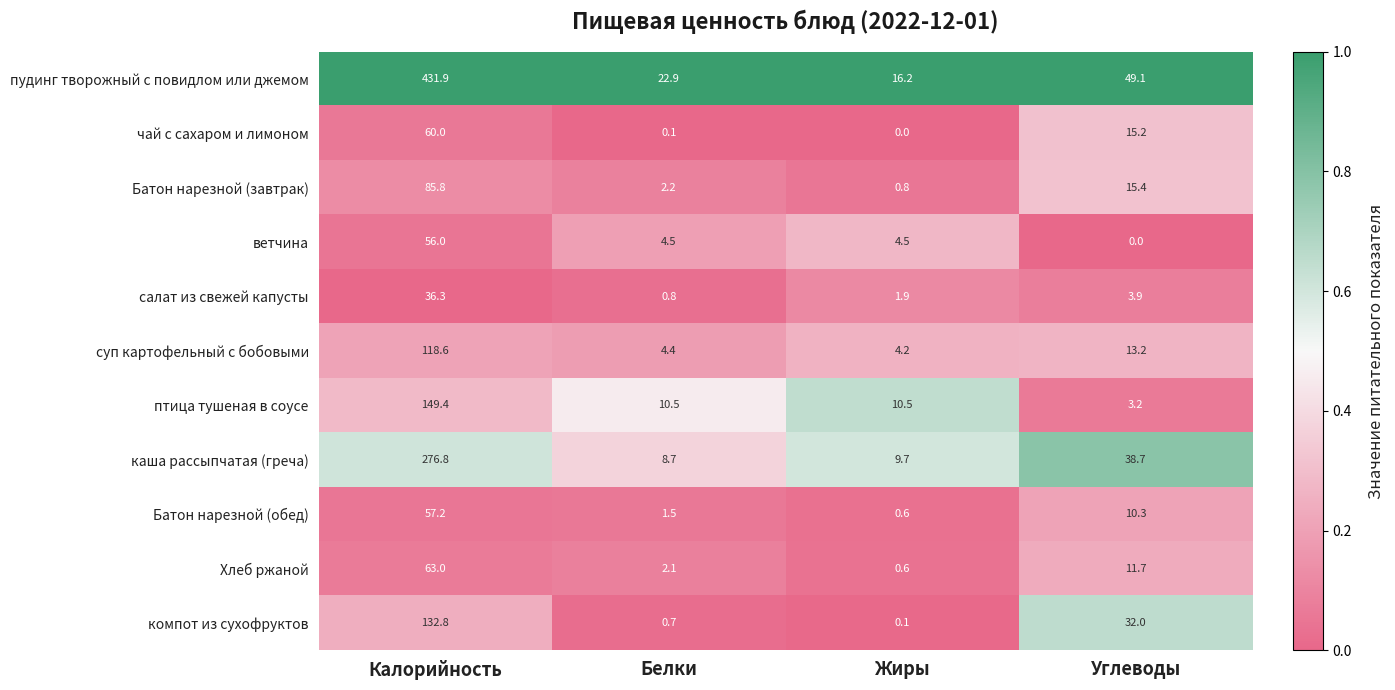

At how many categories does at least one series exceed 0?

4